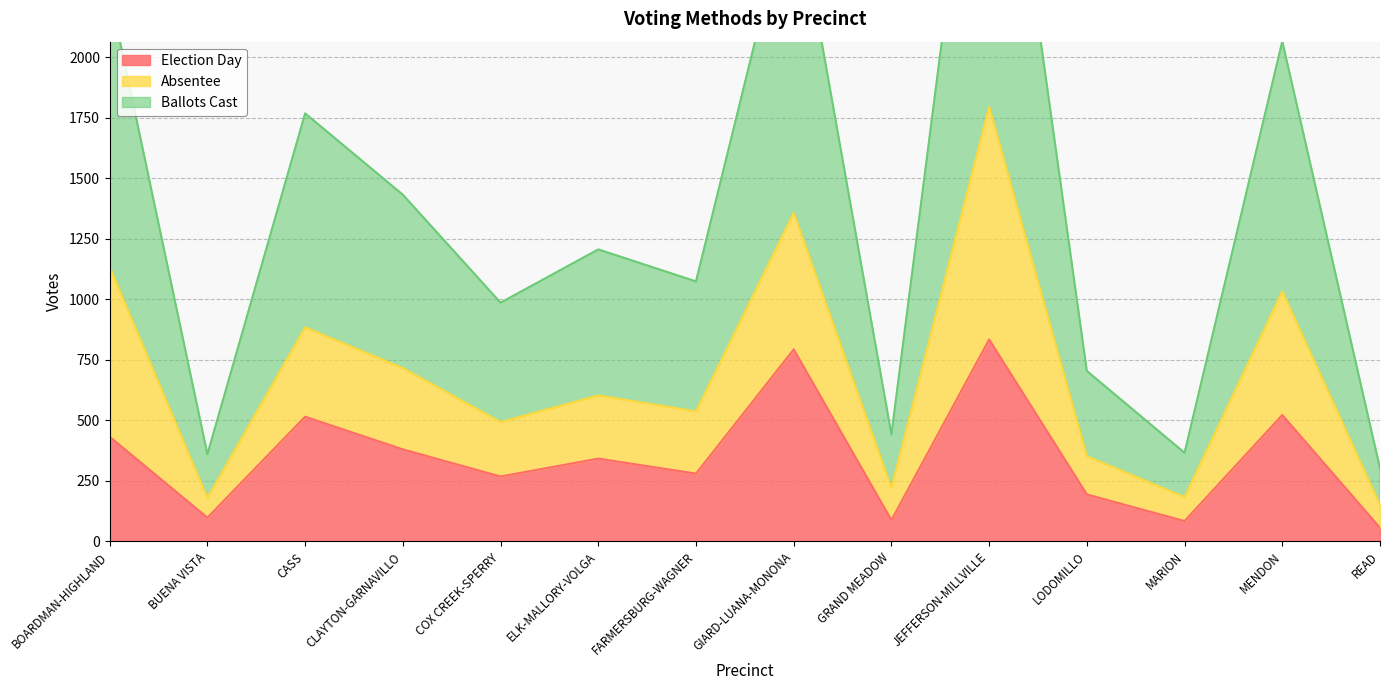

Is it true that Election Day equals 88 at GRAND MEADOW?

True